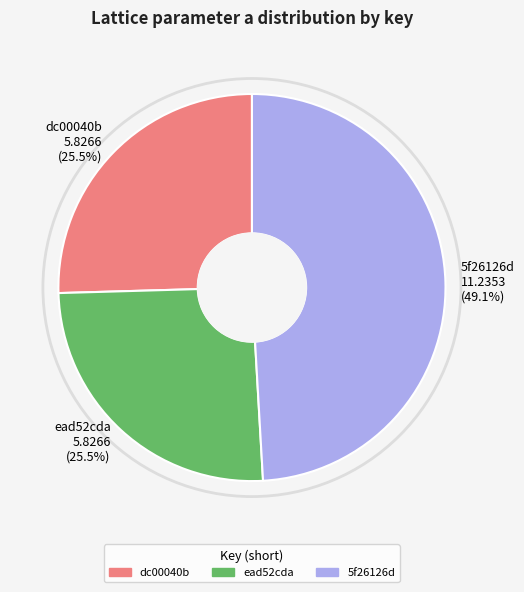

To the nearest percent, what is the difference between the largest and smallest slice percentages?

24%